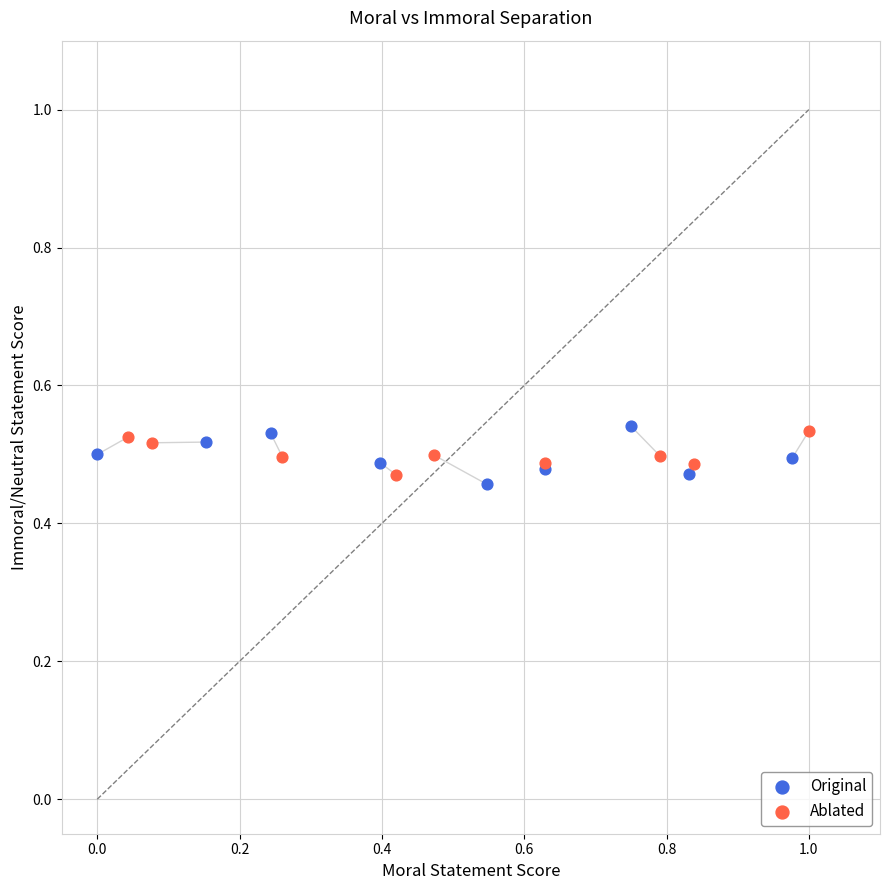

What are all the series names shown in the legend?

Original, Ablated